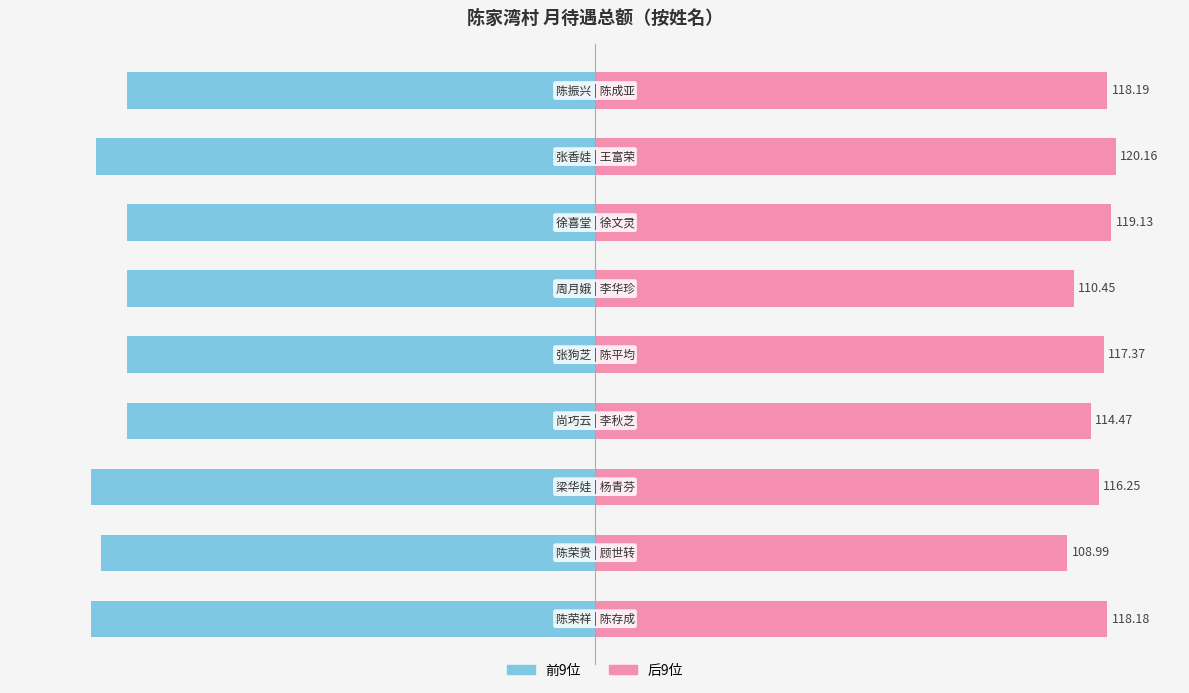

Which series has the largest range (max minus min)?

后9位